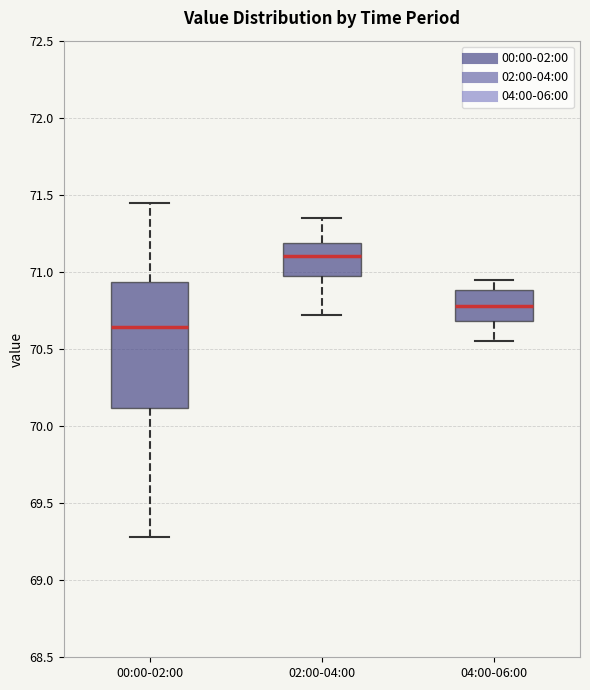

Reading left to right, read every box against the y-axis: the position of its median line, the range the box covers, and the ends of its whiskers. The values are not printed on the chart, so give them approximately, as read against the axis.

00:00-02:00: median 70.65, box 70.10 to 70.95, whiskers 69.30 to 71.45
02:00-04:00: median 71.10, box 70.95 to 71.20, whiskers 70.70 to 71.35
04:00-06:00: median 70.80, box 70.70 to 70.90, whiskers 70.55 to 70.95